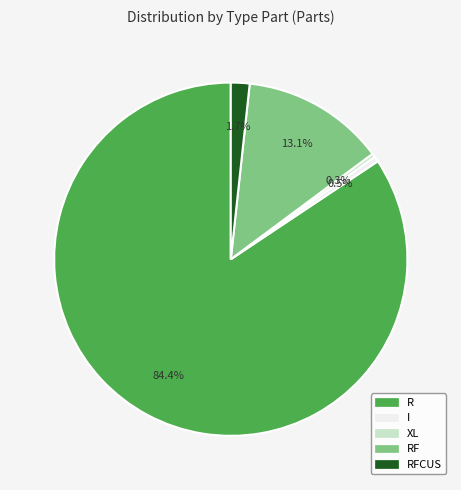

Is there any slice that represents more than half of the pie?

Yes